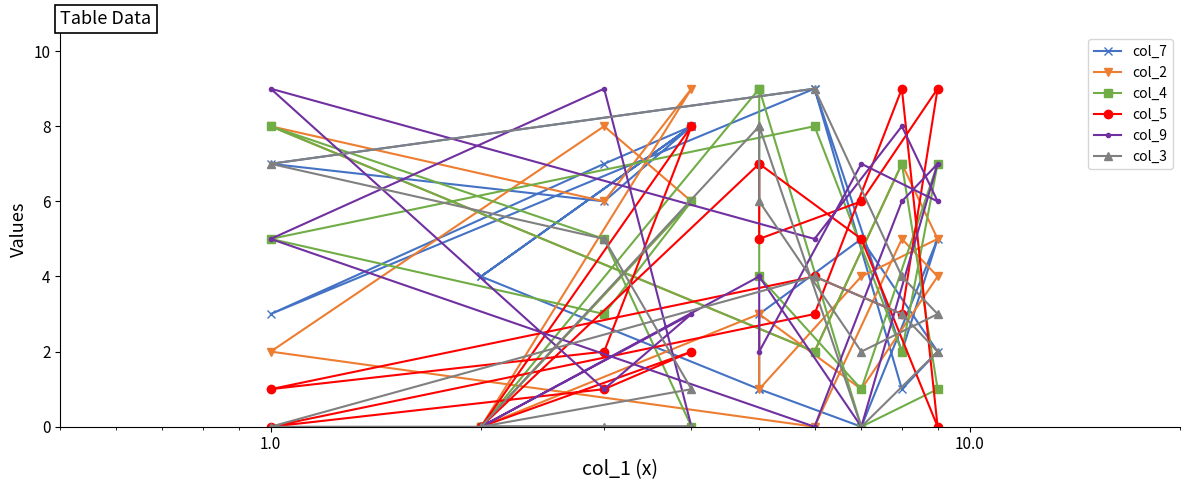

How many lines are shown in the chart?

6